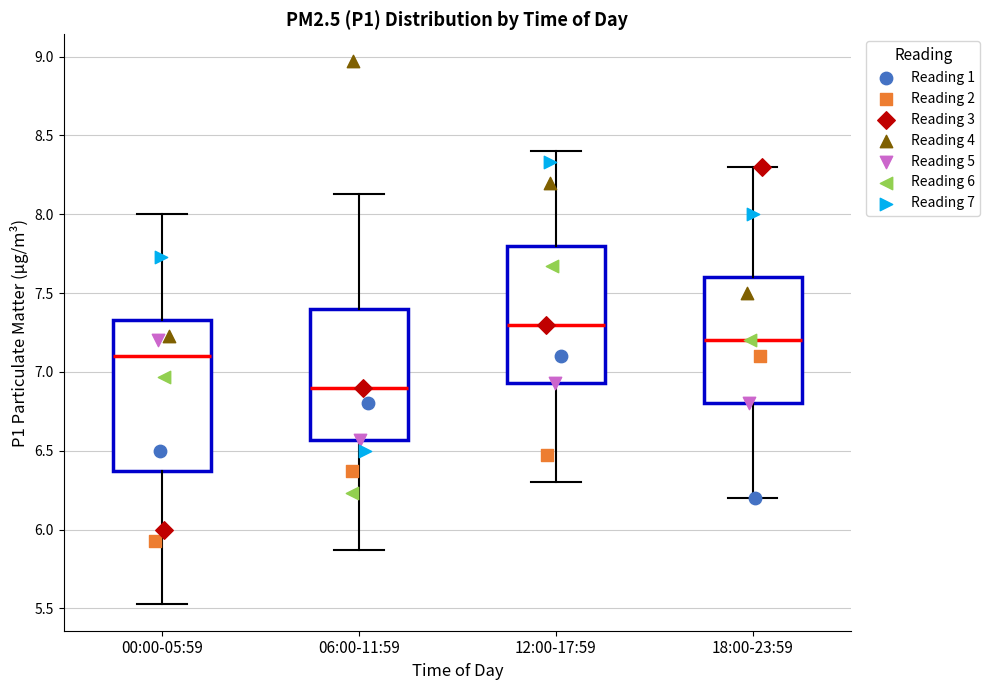

Comparing the boxes themselves (not the whiskers), which one is the tallest?

00:00-05:59